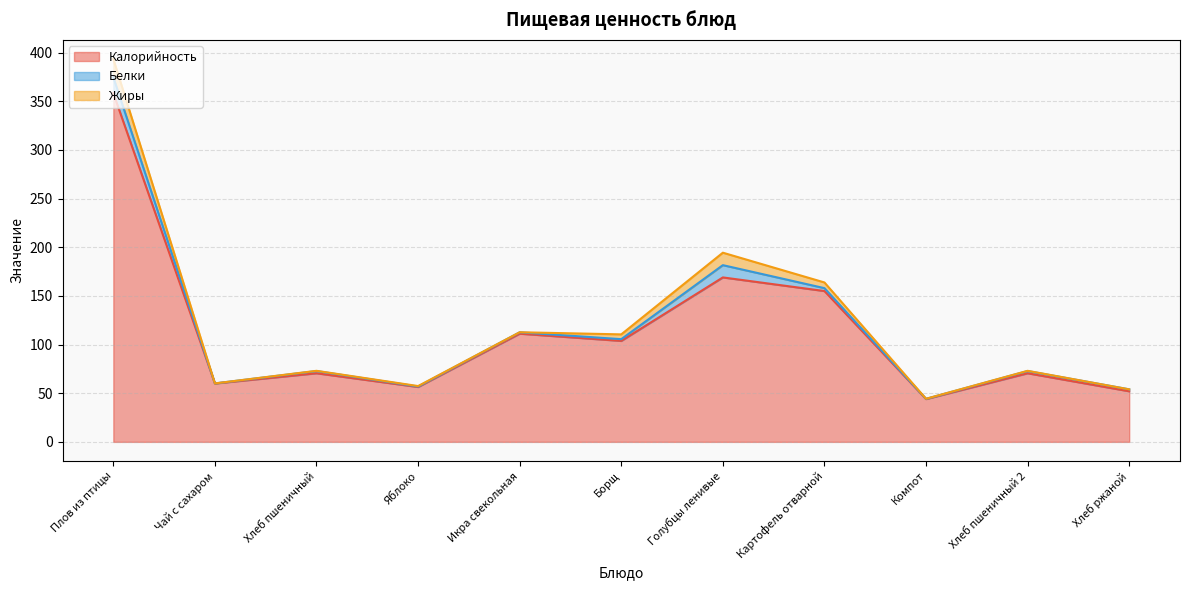

Reading left to right, list all the values displayed in this chart.

Калорийность: 358.4	60.0	70.5	56.4	111.2	103.8	169.0	155.0	44.0	70.5	52.0
Белки: 16.3	0.1	2.3	0.5	1.4	1.8	12.6	3.0	0.2	2.3	2.0
Жиры: 18.7	0.0	0.2	0.5	0.1	4.9	12.8	5.8	0.1	0.2	0.0